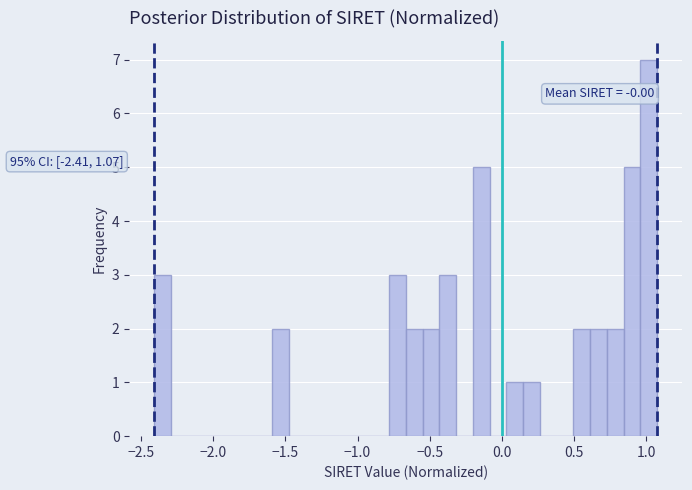

Read against the x-axis, roughly where is the centre of the tallest bar?

1.00